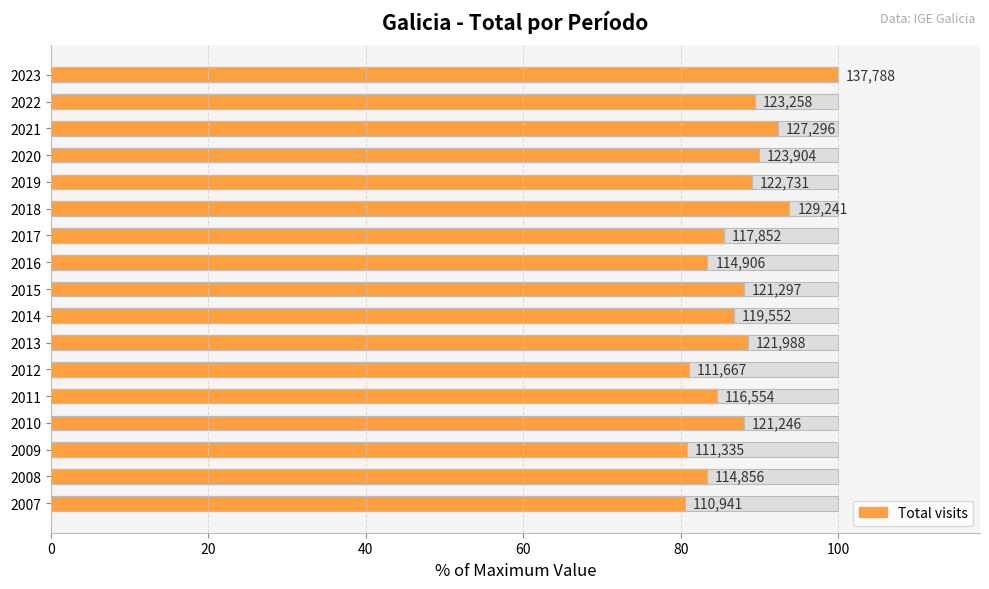

Reading right to left, extract all data points from this chart.

100.0	89.5	92.4	89.9	89.1	93.8	85.5	83.4	88.0	86.8	88.5	81.0	84.6	88.0	80.8	83.4	80.5